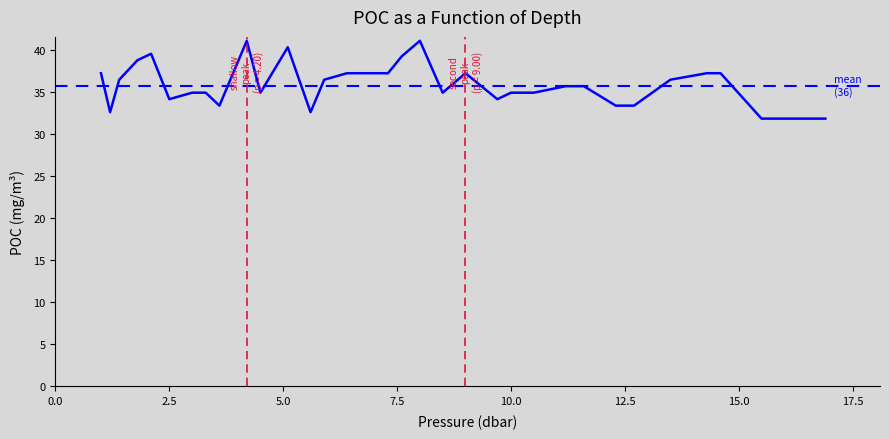

What is the minimum value shown in the chart?

31.8